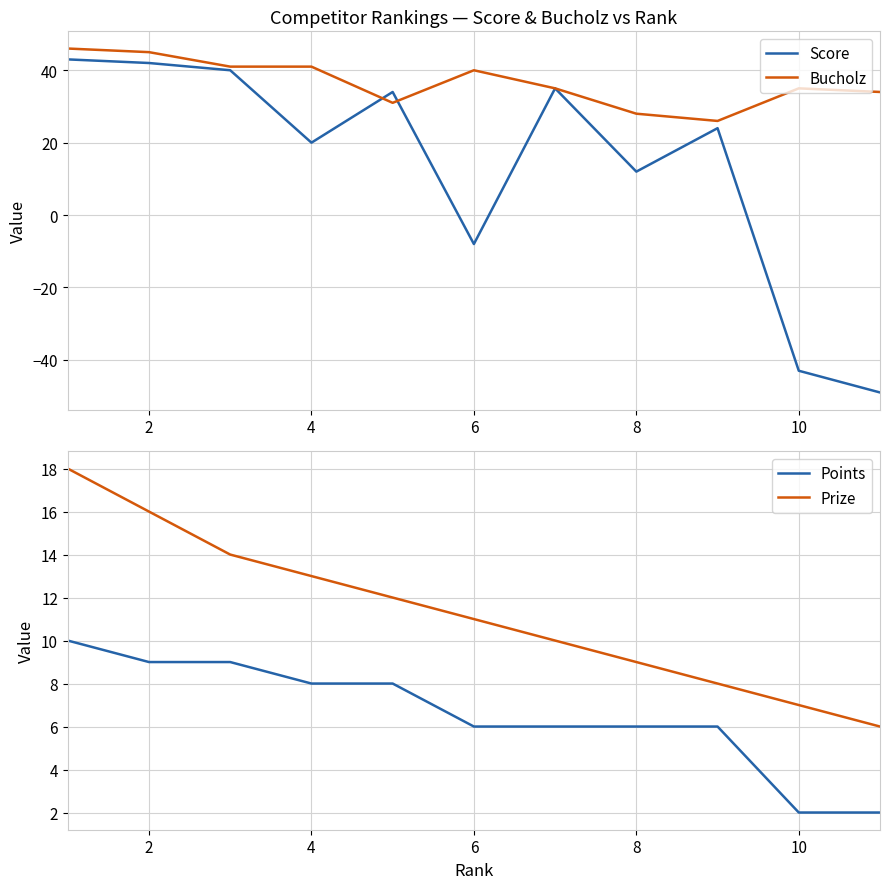

Is it true that Score equals -8 at 6?

True